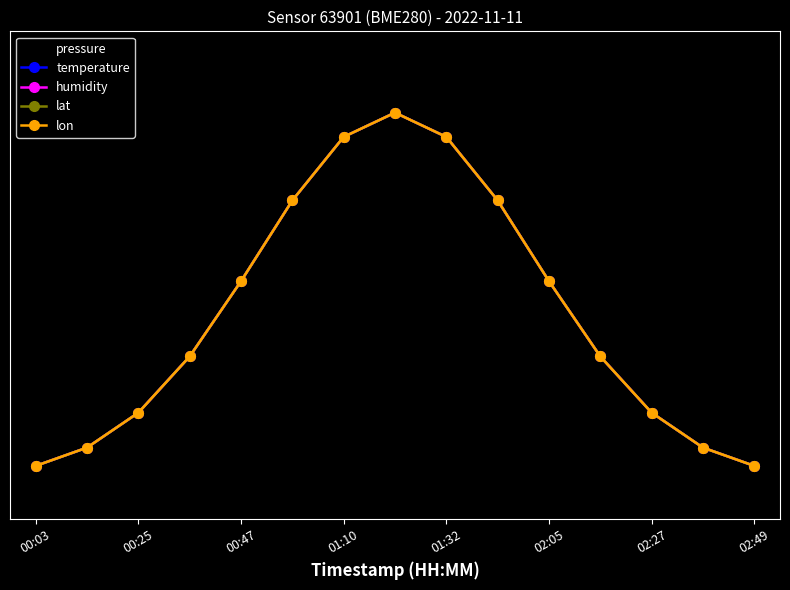

What is the minimum value for humidity?

0.1